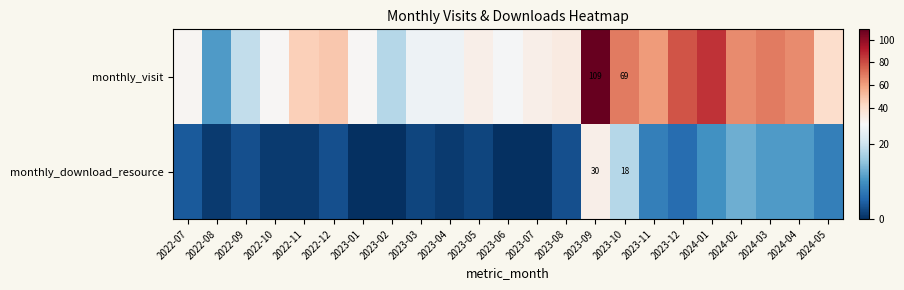

The value of monthly_download_resource at 2023-07 is 0. True or false?

True